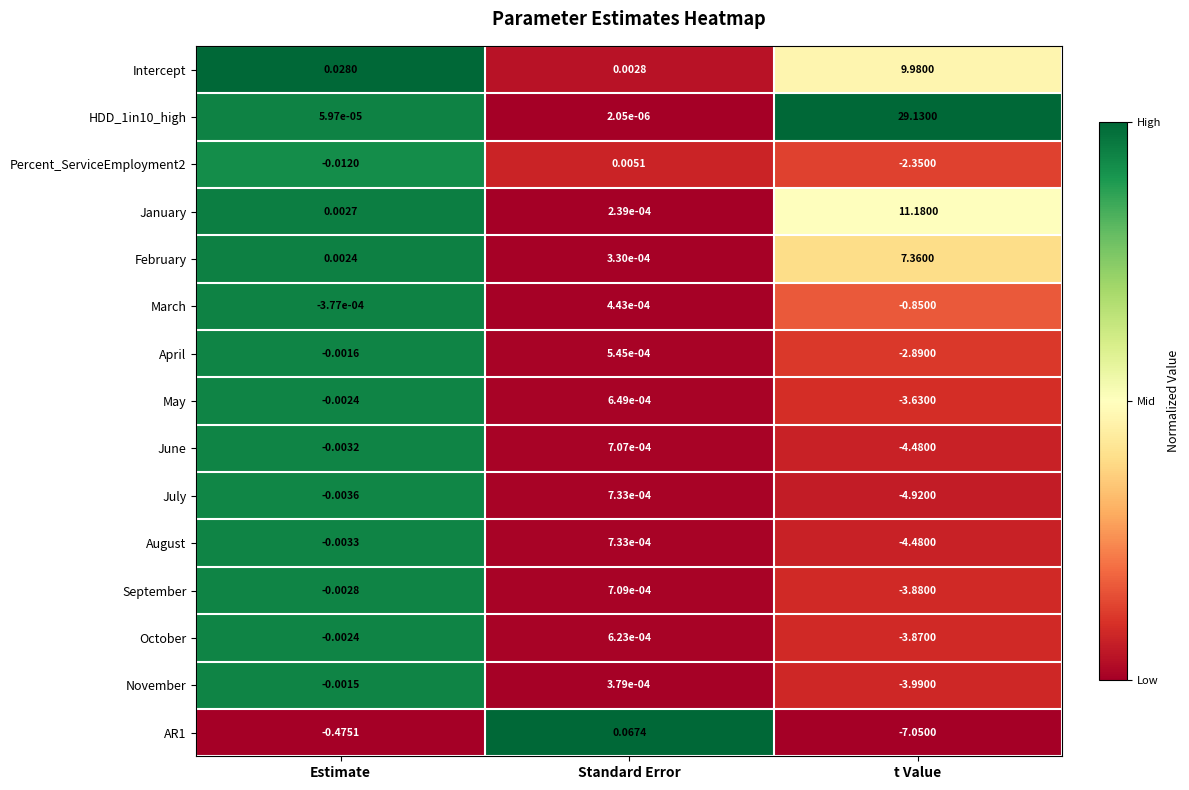

Which series has the largest total across all categories?

HDD_1in10_high